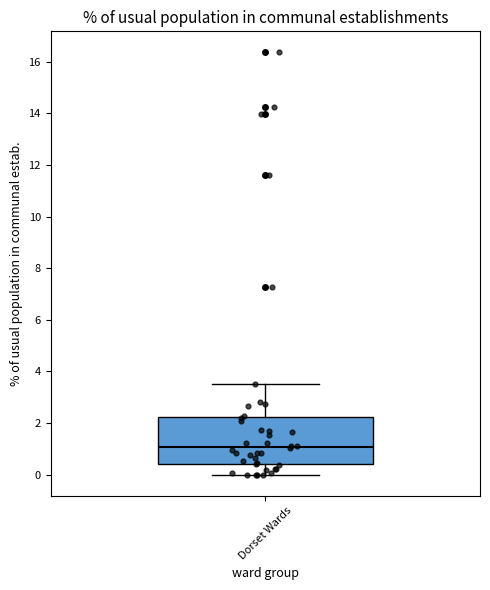

Transcribe this box plot: give where the median line is, the range the box spans, and where the two whiskers end, as read against the y-axis. The values are not printed on the chart, so give them approximately, as read against the axis.

median 1.0, box 0.4 to 2.2, whiskers 0.0 to 3.6